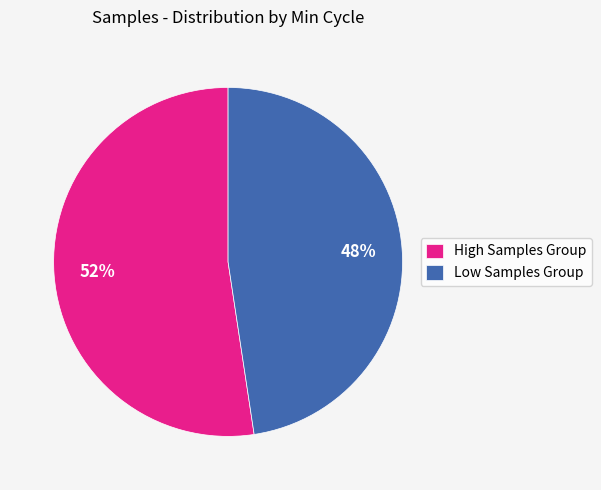

What percentage is the Low Samples Group slice, to the nearest percent?

48%